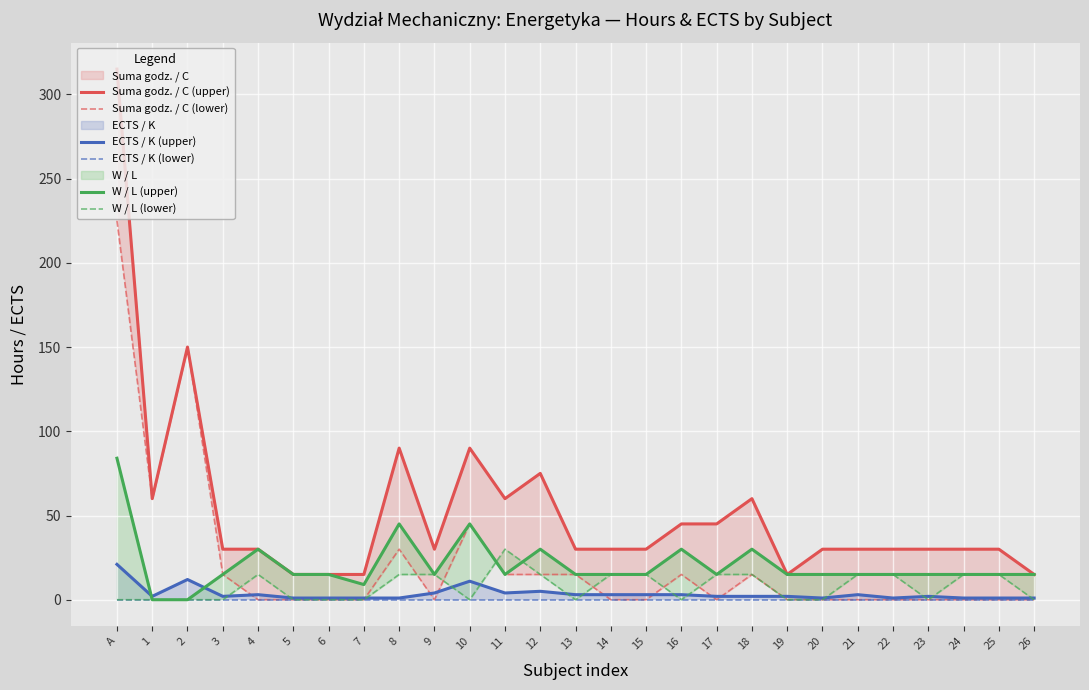

At how many categories does at least one series exceed 263?

1